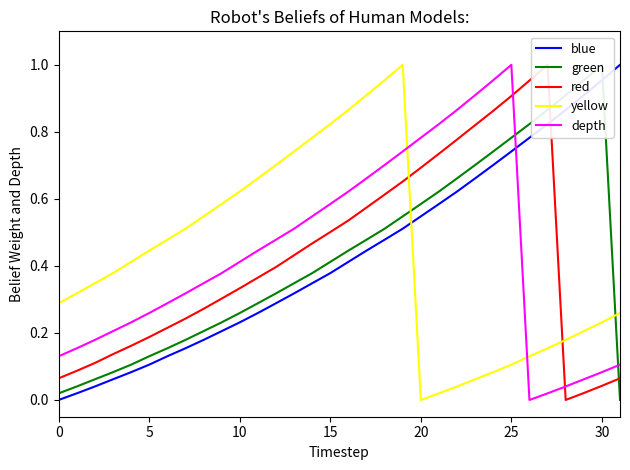

The blue series shows 0.1 at 10. True or false?

False